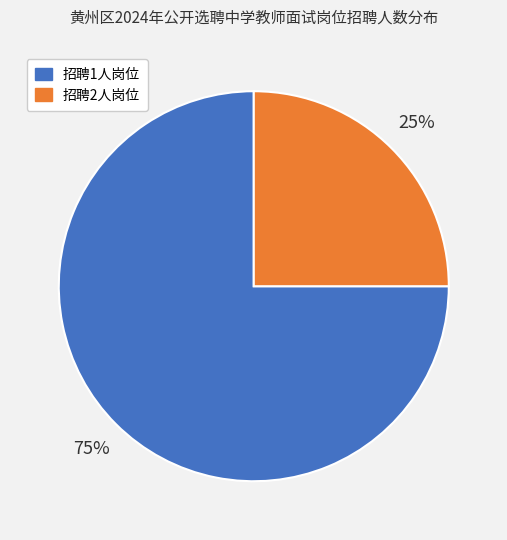

To the nearest percent, what is the average slice percentage?

50%